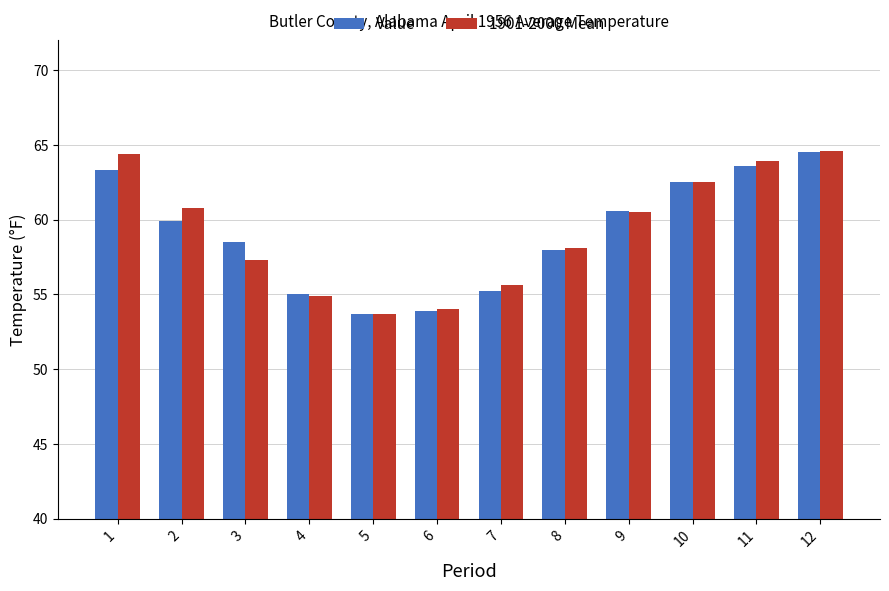

Which series has the largest range (max minus min)?

1901-2000 Mean